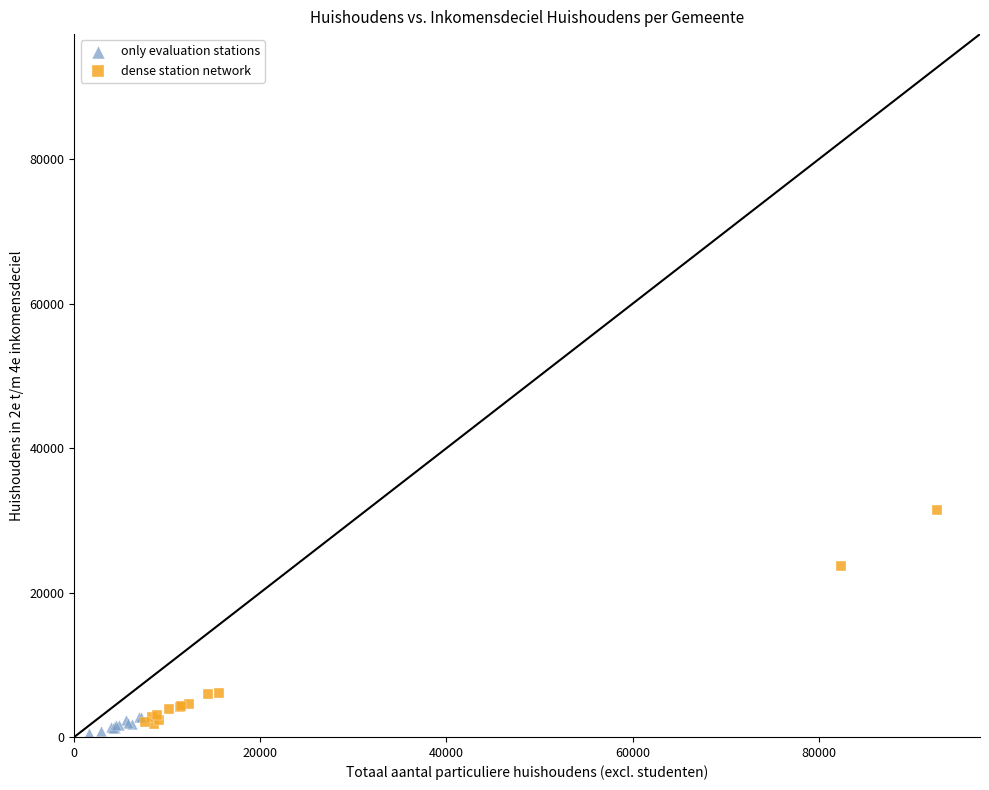

Which series contains the highest Y value?

dense station network